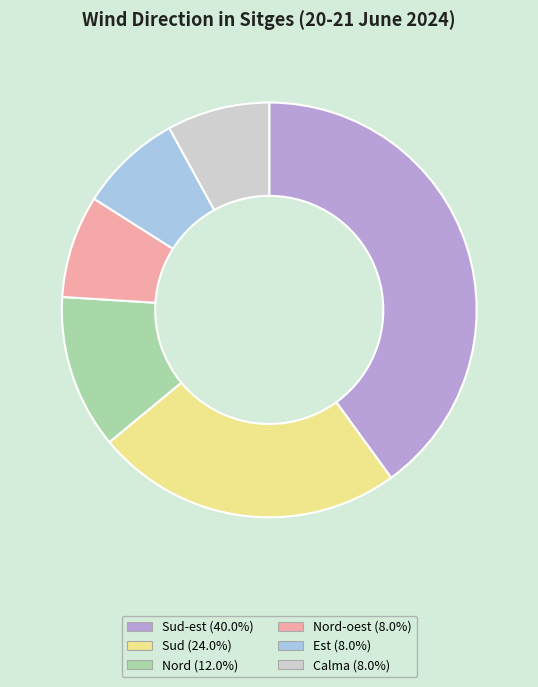

Does any single category account for the majority?

No